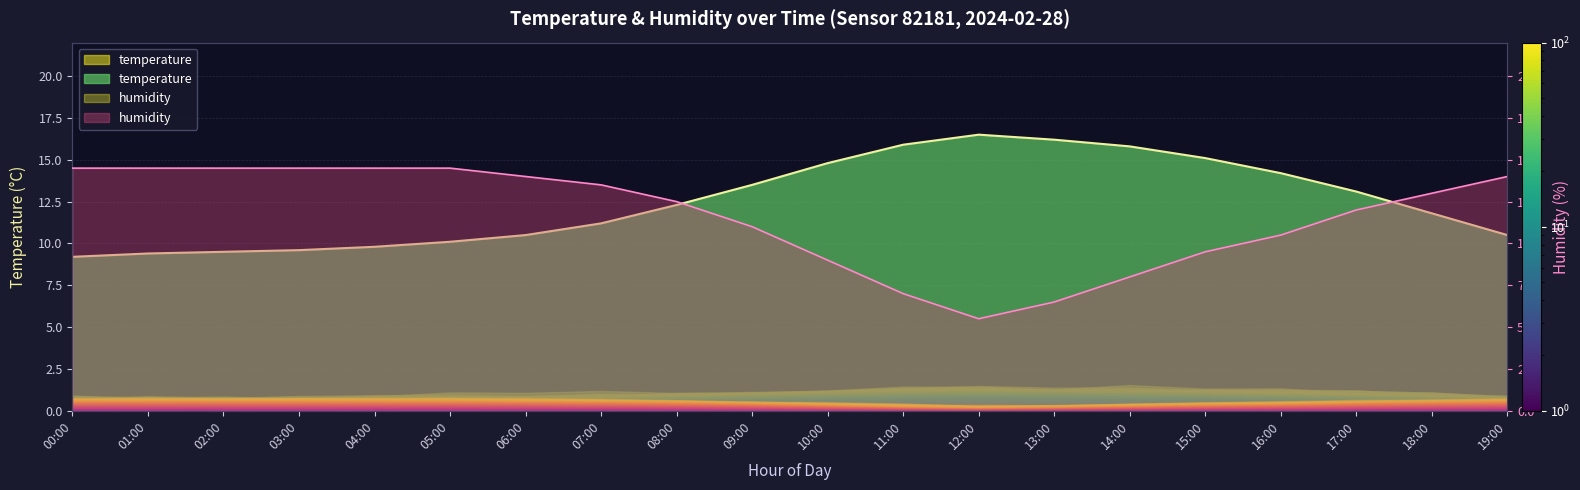

What is the difference between the second highest and minimum values in the humidity series?

9.0